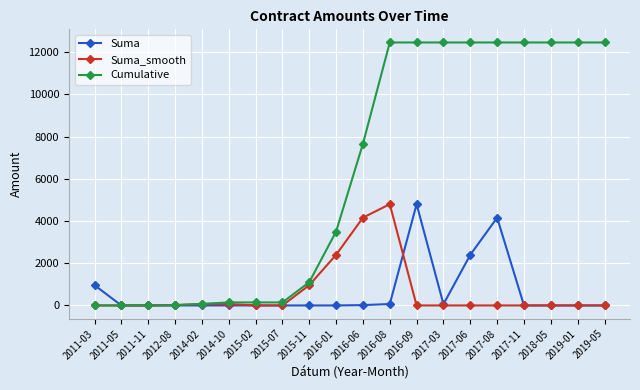

How many values in the Suma series exceed 0?

7